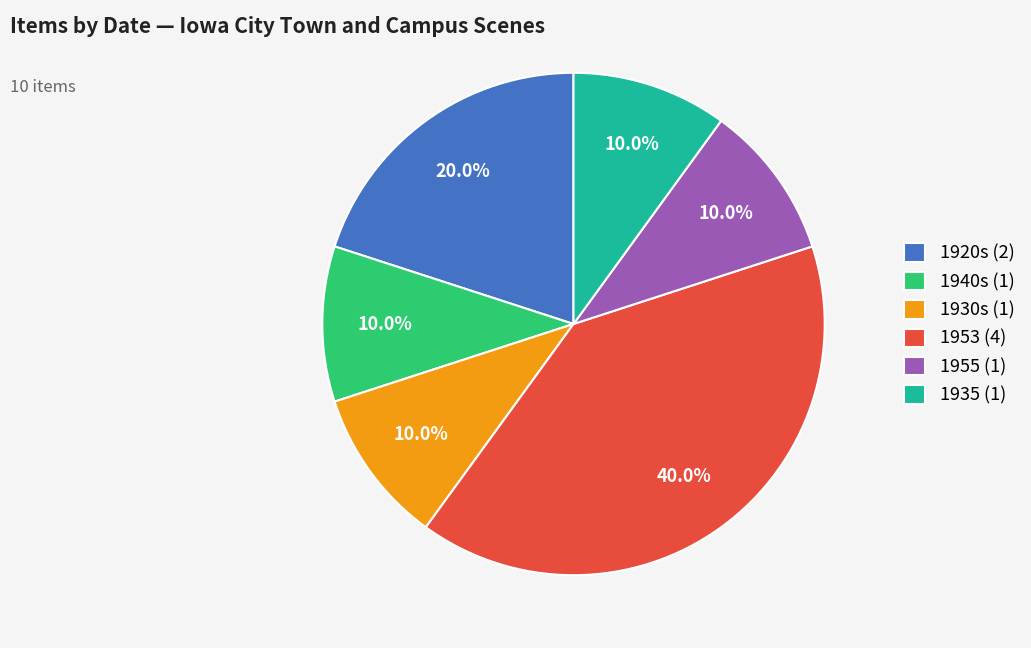

What is the largest slice in the pie chart?

1953 (4)